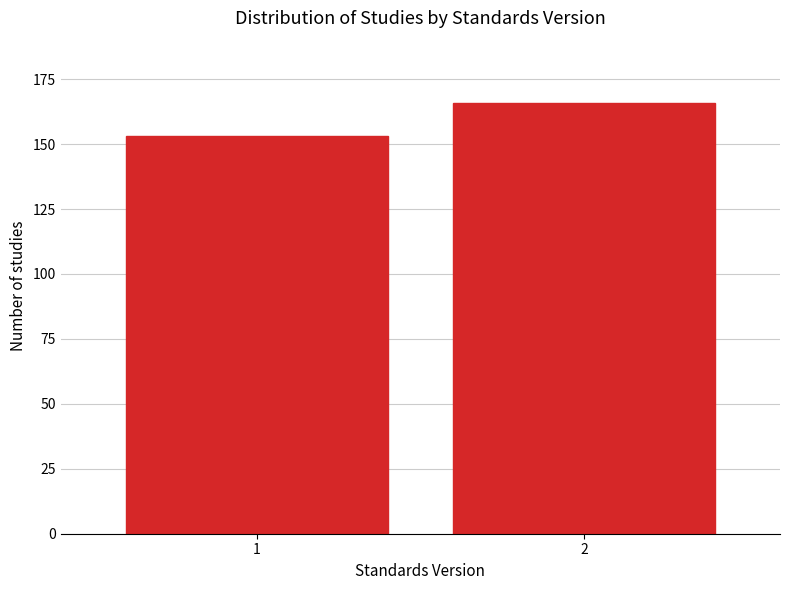

Reading left to right, transcribe all the data shown in this chart.

153	166